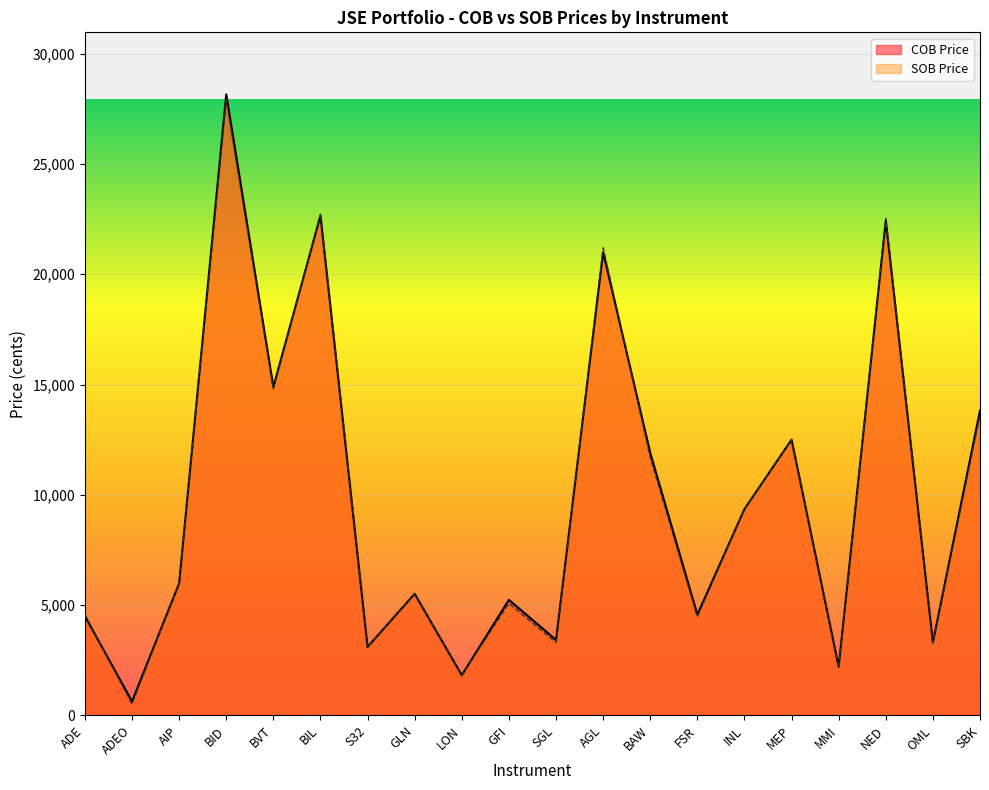

How many times do SOB Price and COB Price cross each other?

9